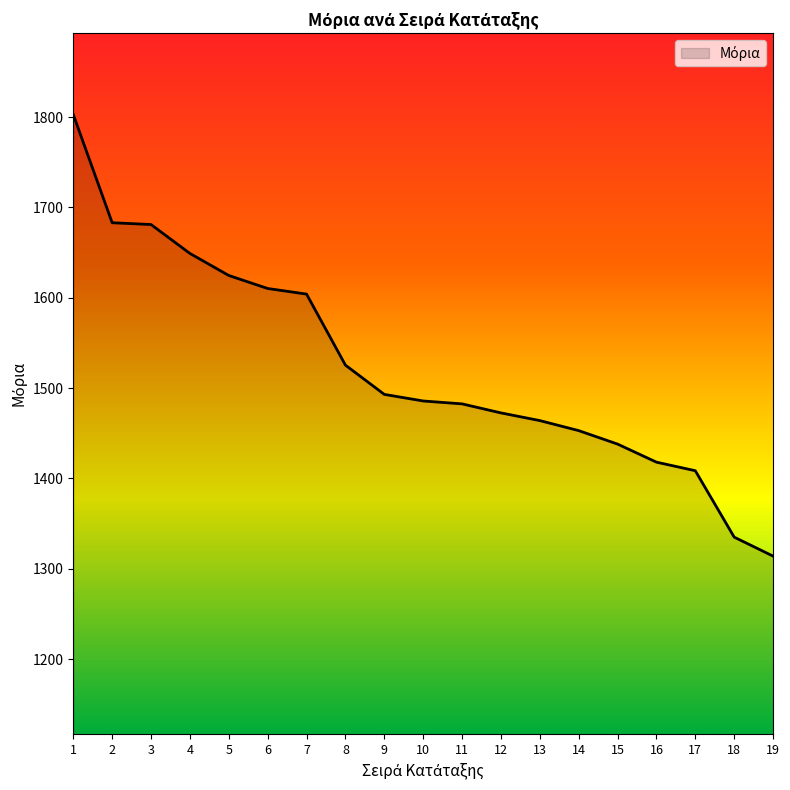

How many distinct data groups are displayed?

1